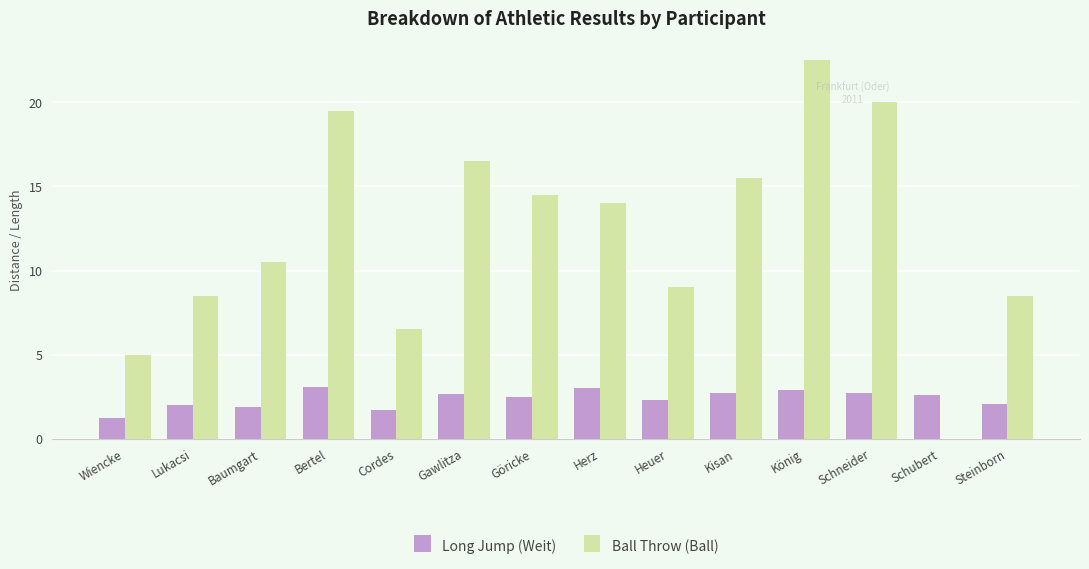

At which category is the sum across all series the highest?

König